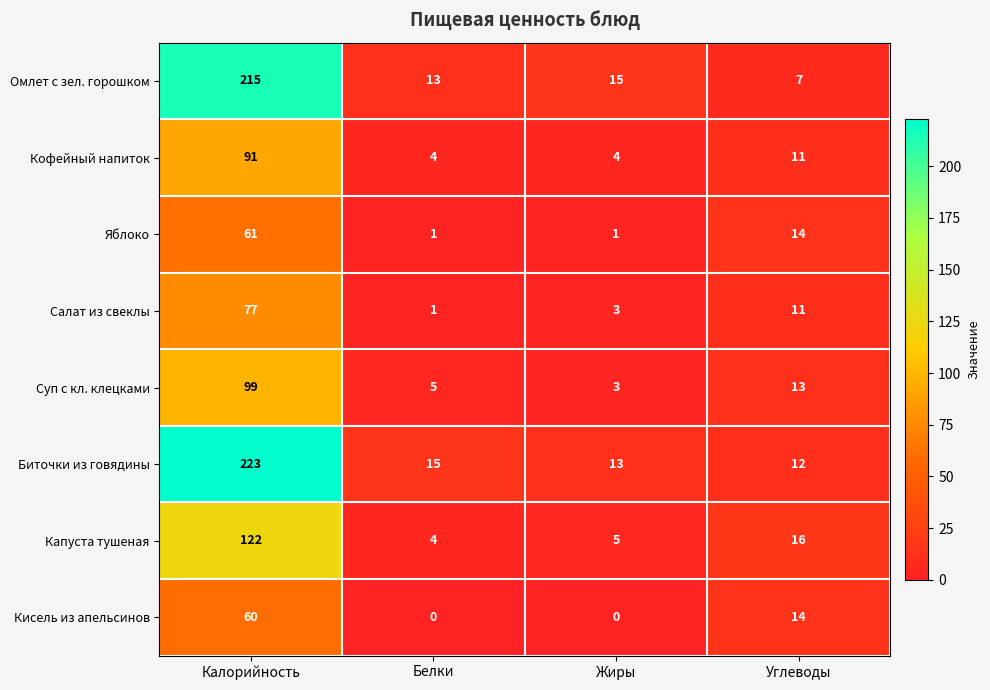

At which category is the sum across all series the highest?

Калорийность